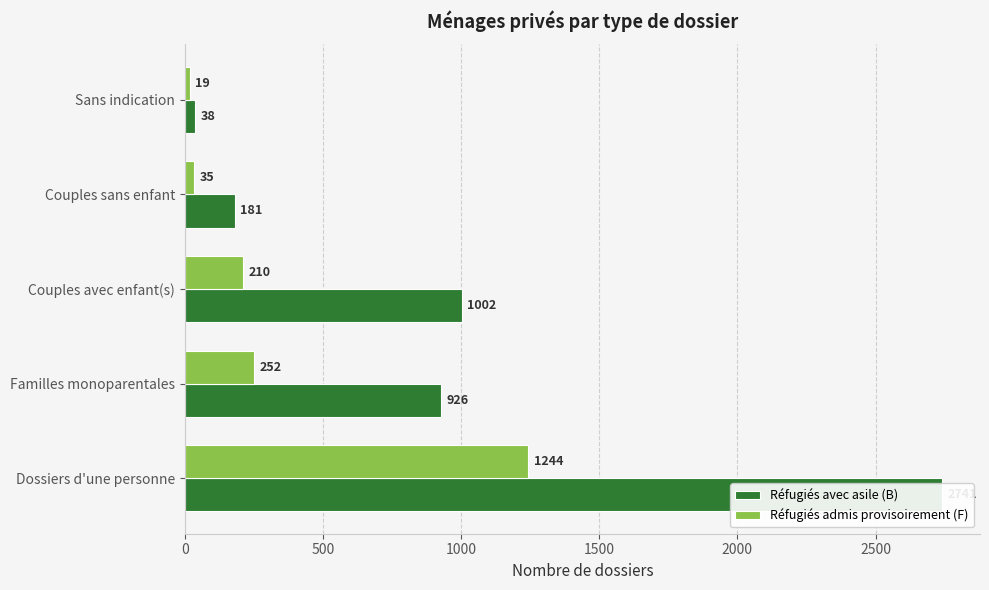

Reading right to left, list all the values displayed in this chart.

Réfugiés avec asile (B): 38	181	1002	926	2741
Réfugiés admis provisoirement (F): 19	35	210	252	1244